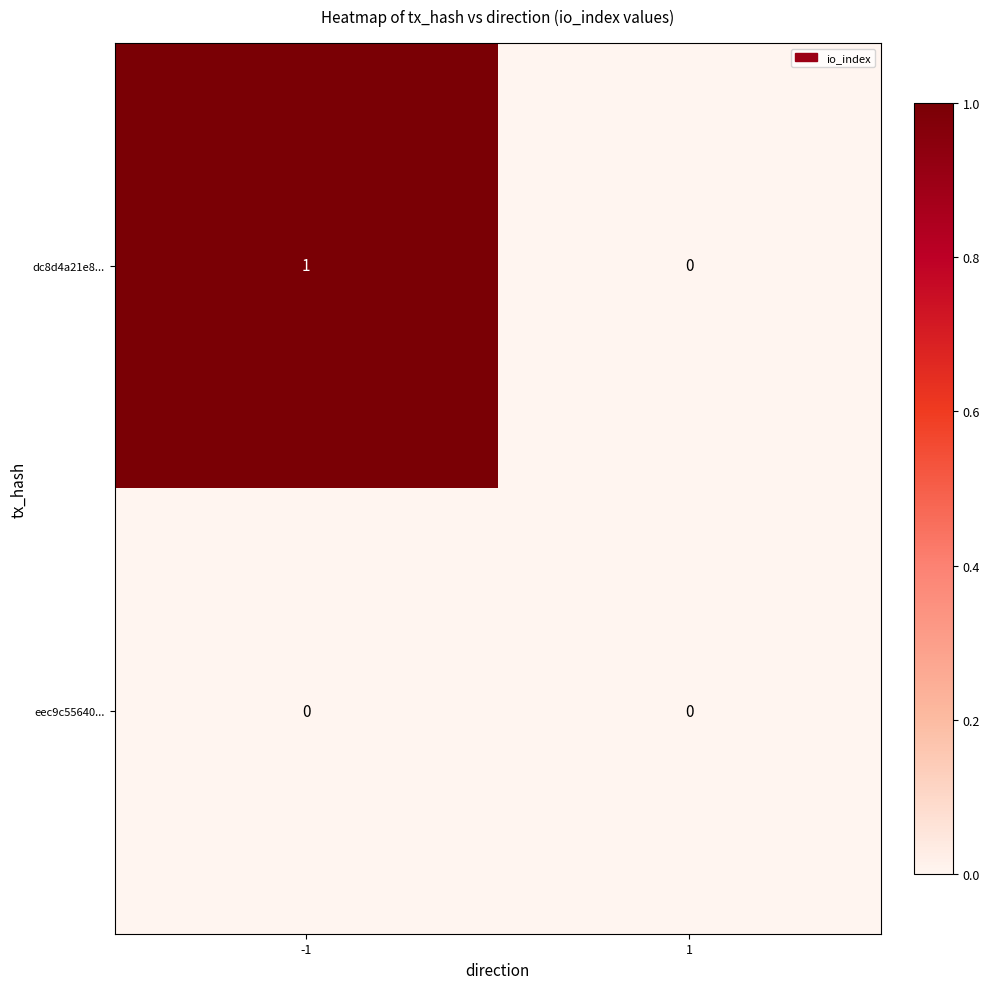

Which series has the largest range (max minus min)?

dc8d4a21e8...